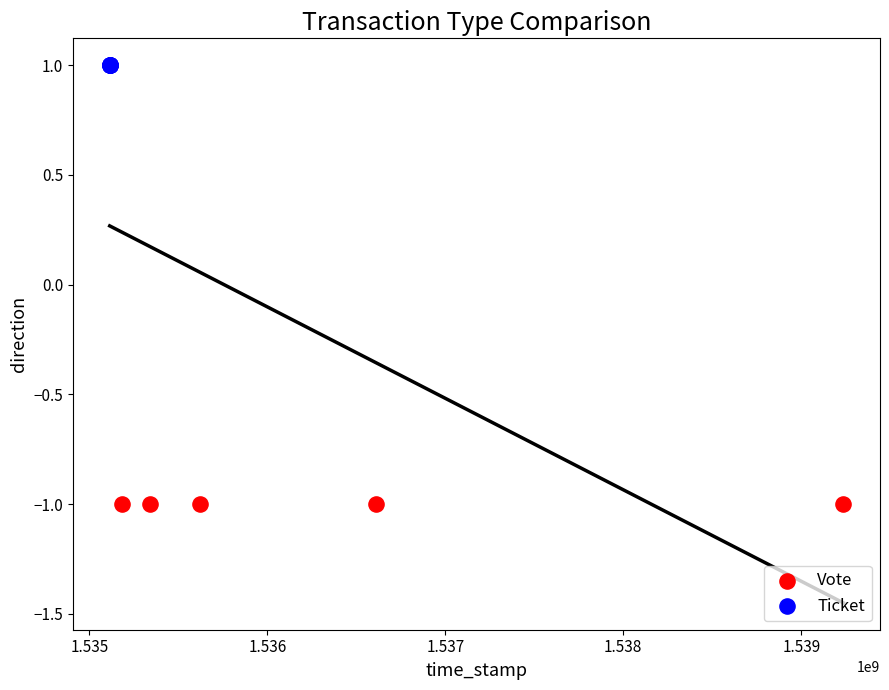

Which series contains the lowest Y value?

Vote